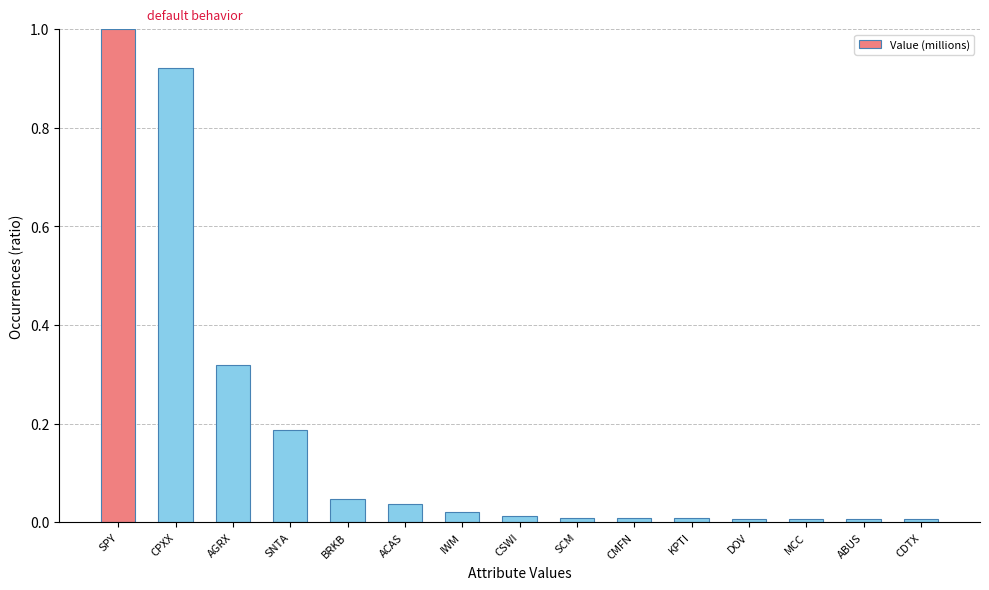

The chart shows a value of 1.0 at SPY. True or false?

True